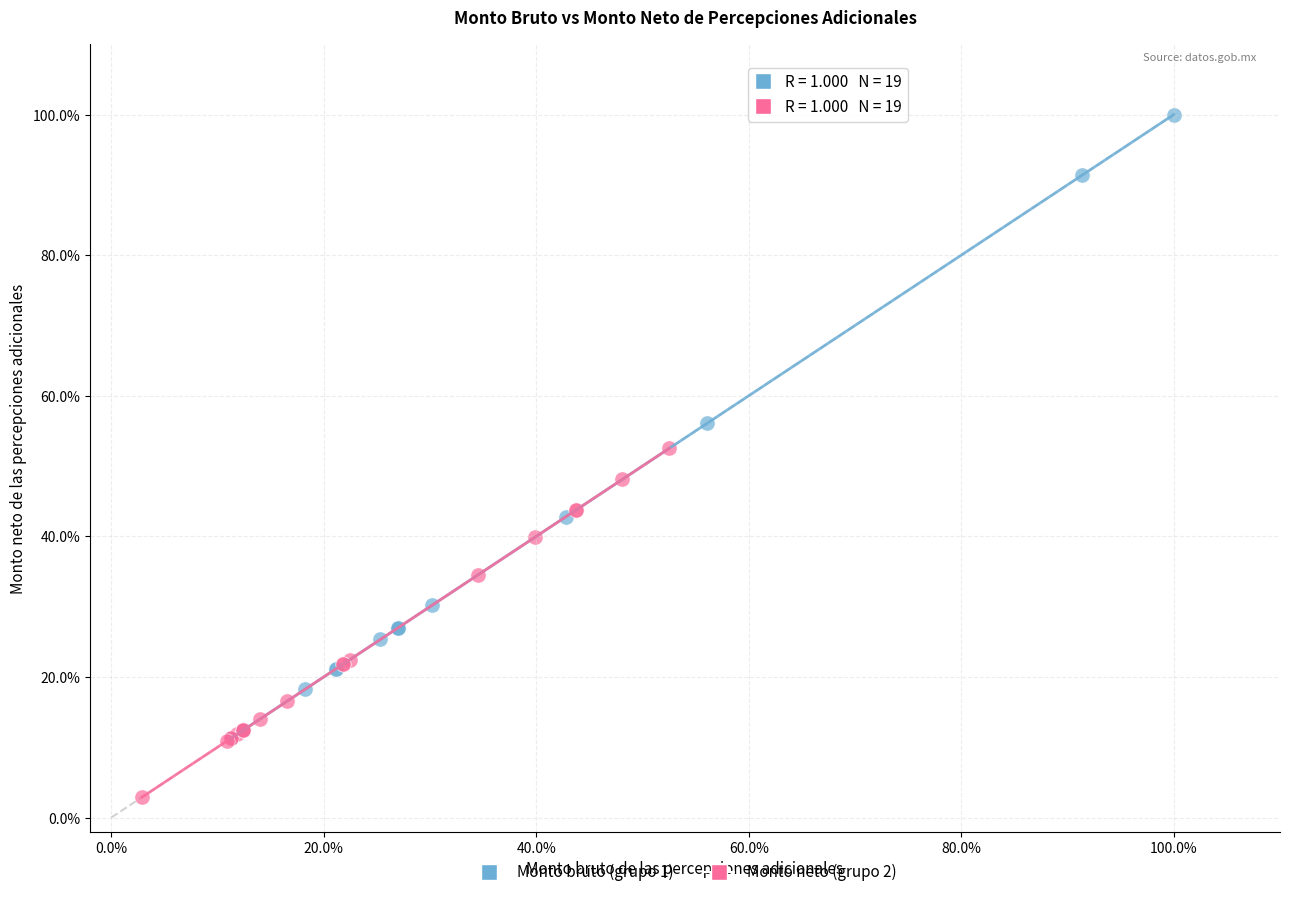

What are all the series names shown in the legend?

Monto bruto (grupo 1), Monto neto (grupo 2)